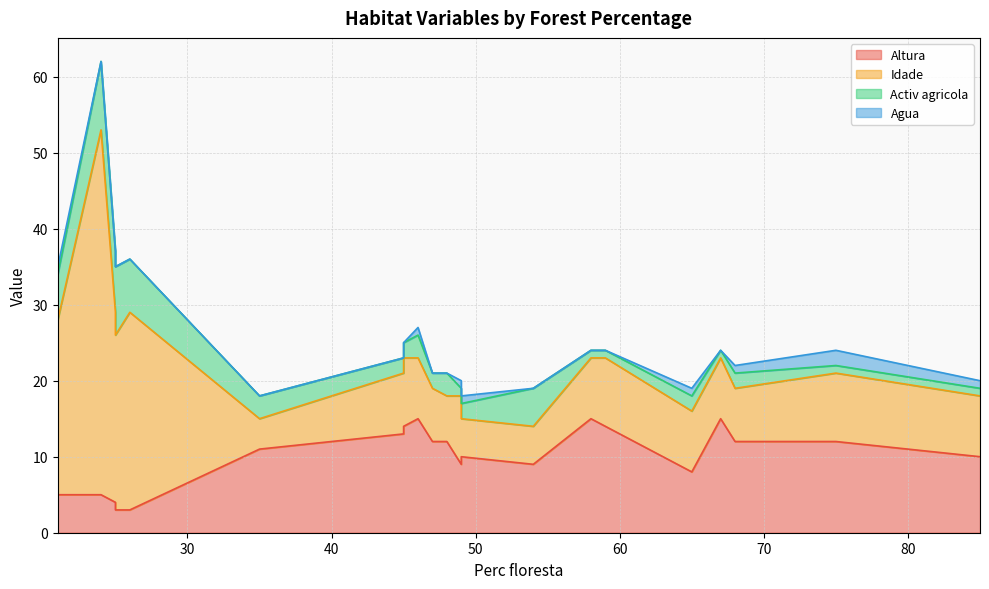

What is the value of the Agua point at the 4th from the left?

1